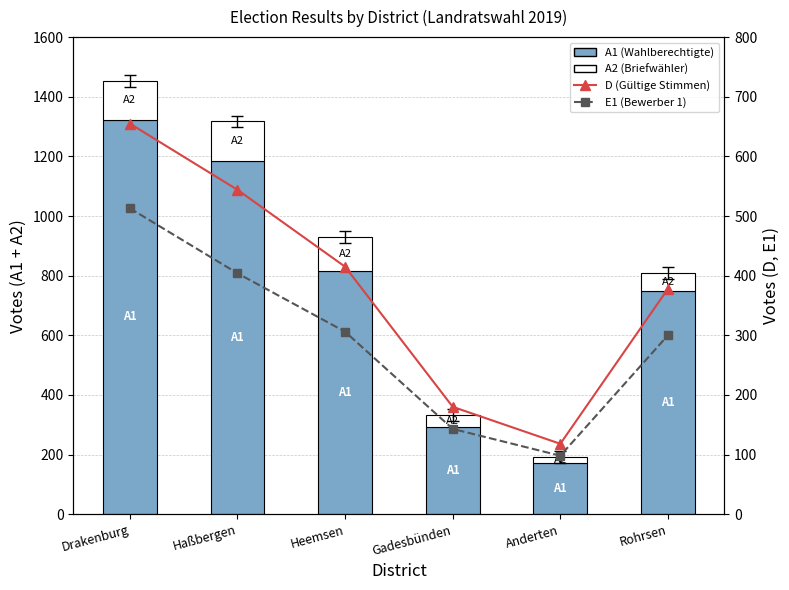

True or false: D (Gültige Stimmen) has a value of 196 at Haßbergen.

False